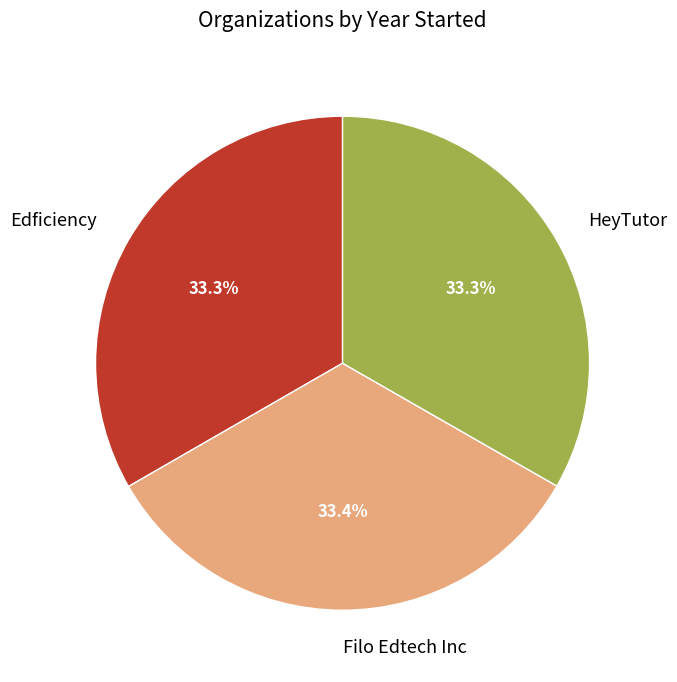

Is Filo Edtech Inc the majority of the pie?

No